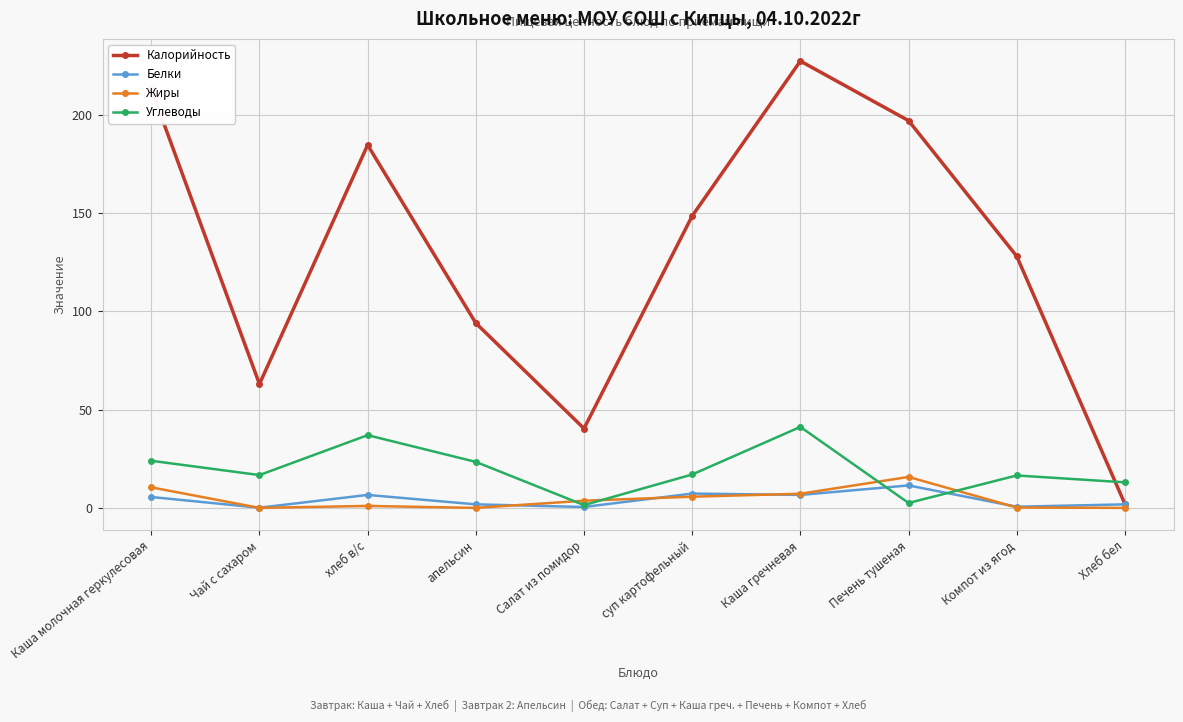

The value of Жиры at Печень тушеная is 15.8. True or false?

True